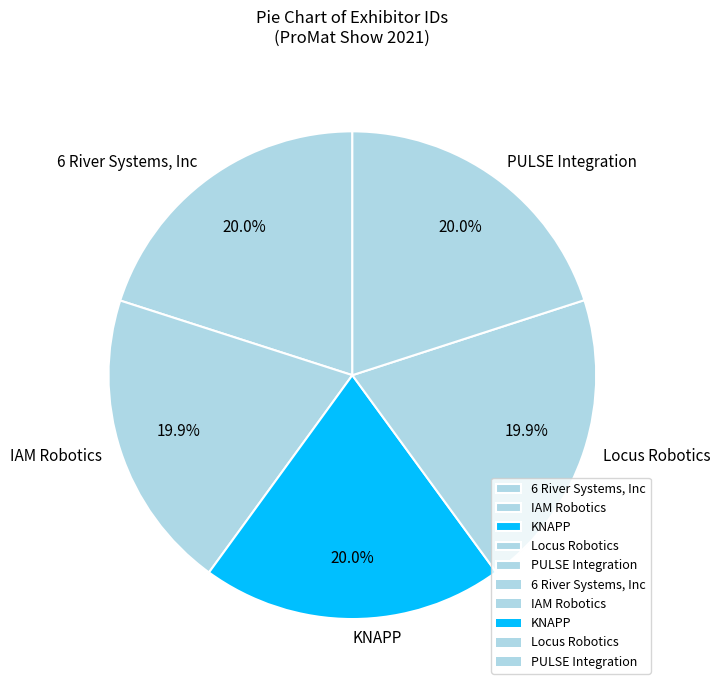

True or false: 6 River Systems, Inc accounts for 8% of the total.

False